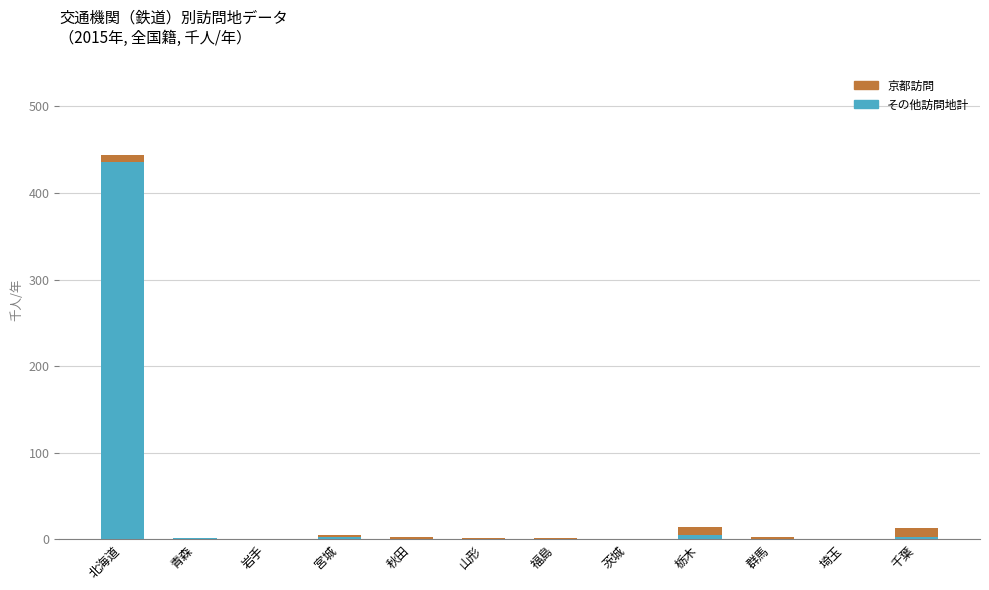

What is the highest value of the その他訪問地計 series?

436.0